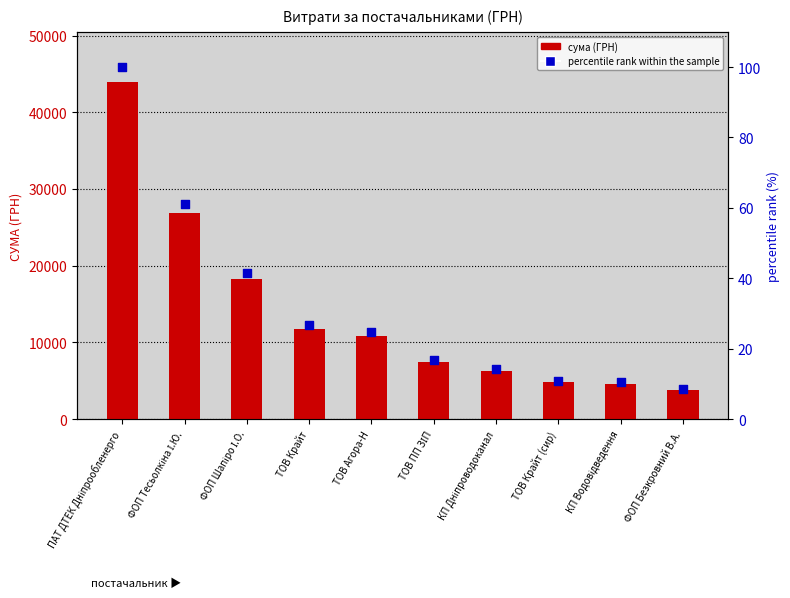

Which series contains the lowest Y value?

percentile rank